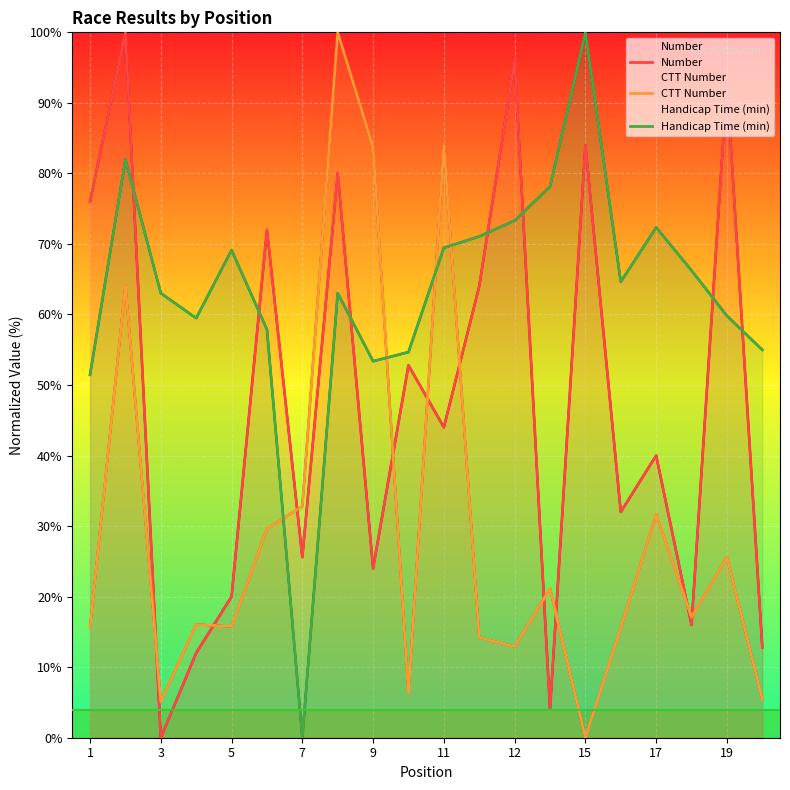

Reading left to right, what are all the values shown in this chart?

Number: 76.0	100.0	0.0	12.0	20.0	72.0	25.6	80.0	24.0	52.8	44.0	64.0	96.0	4.0	84.0	32.0	40.0	16.0	92.8	12.8
CTT Number: 15.6	64.2	5.1	16.1	15.8	29.6	32.8	100.0	83.7	6.3	84.0	14.2	12.9	21.1	0.0	15.6	31.7	17.1	25.6	5.4
Handicap Time (min): 51.4	82.0	63.0	59.5	69.1	57.9	0.0	63.0	53.4	54.7	69.5	71.1	73.3	78.1	100.0	64.6	72.3	66.2	59.8	55.0